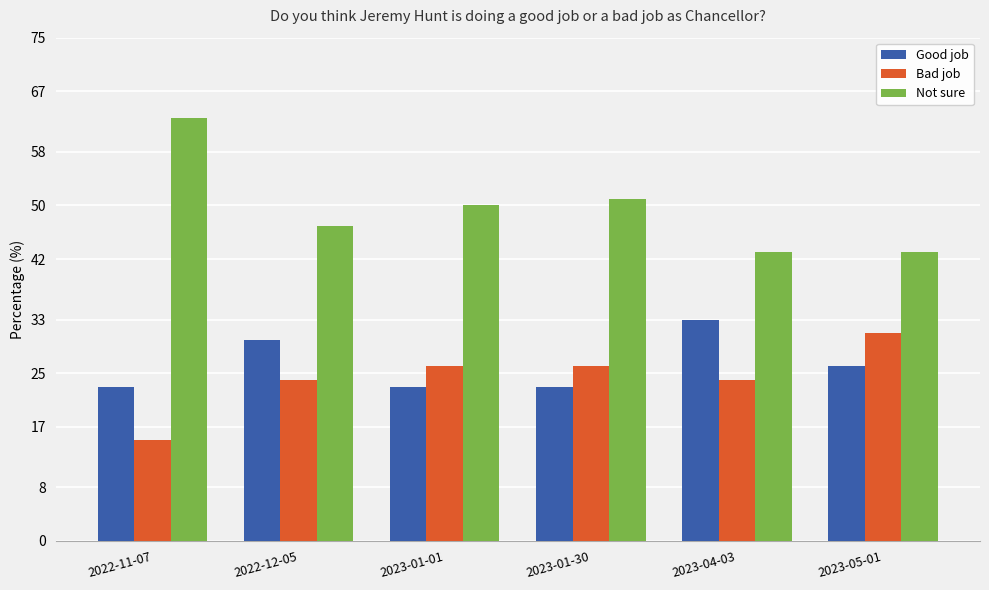

True or false: Bad job has a value of 26 at 2023-01-30.

True